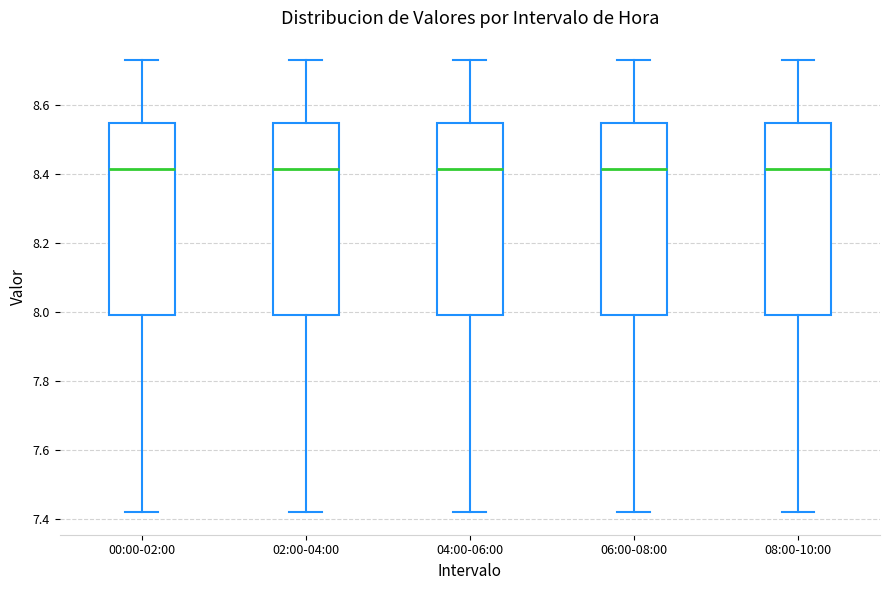

Reading left to right, transcribe this box plot: for each box, give where its median line is, the range the box spans, and where its two whiskers end, as read against the y-axis. The values are not printed on the chart, so give them approximately, as read against the axis.

00:00-02:00: median 8.42, box 8.00 to 8.56, whiskers 7.42 to 8.74
02:00-04:00: median 8.42, box 8.00 to 8.56, whiskers 7.42 to 8.74
04:00-06:00: median 8.42, box 8.00 to 8.56, whiskers 7.42 to 8.74
06:00-08:00: median 8.42, box 8.00 to 8.56, whiskers 7.42 to 8.74
08:00-10:00: median 8.42, box 8.00 to 8.56, whiskers 7.42 to 8.74